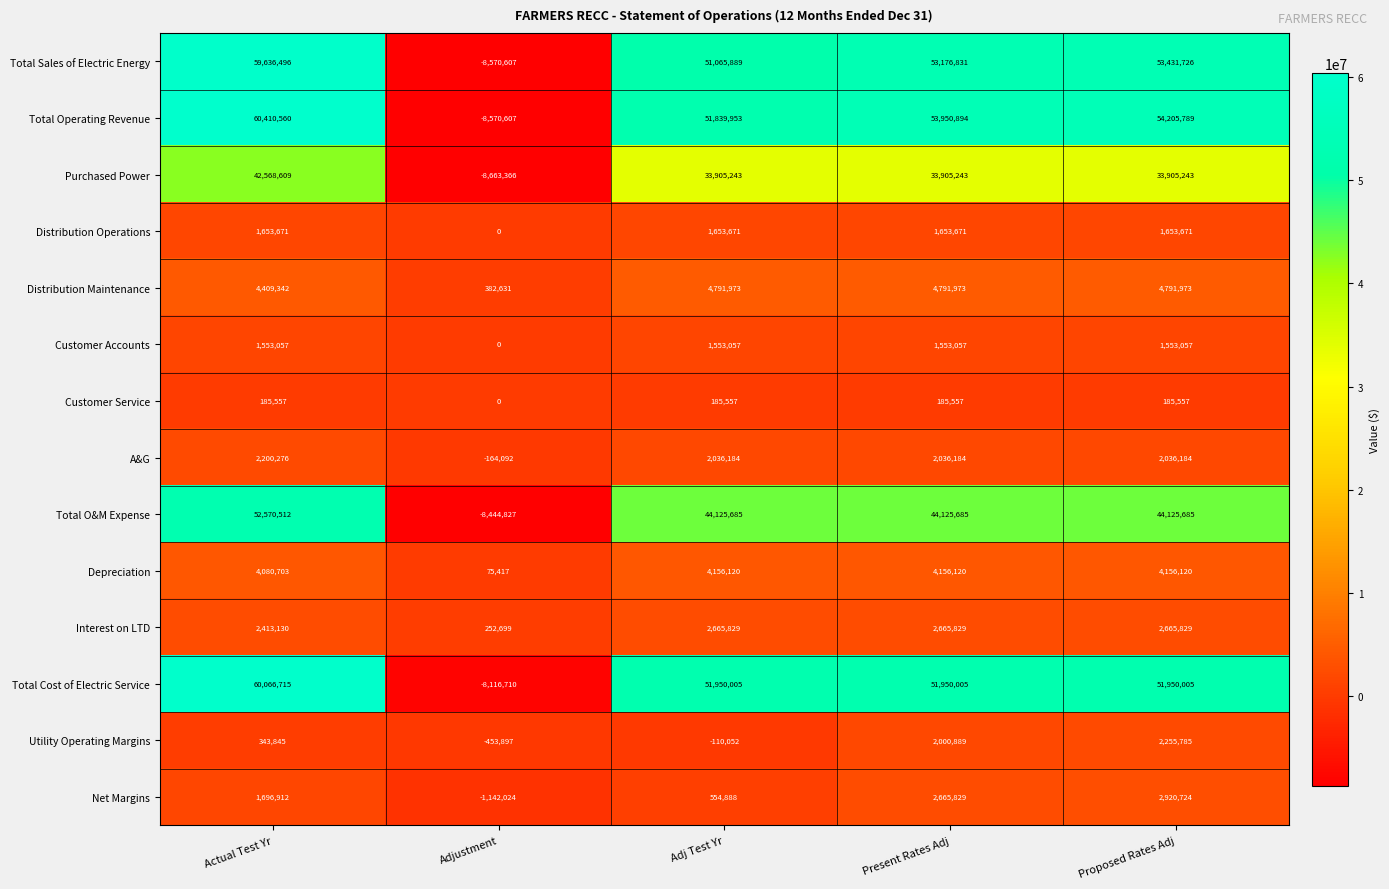

Which series changed the most between Adjustment and Proposed Rates Adj?

Total Operating Revenue